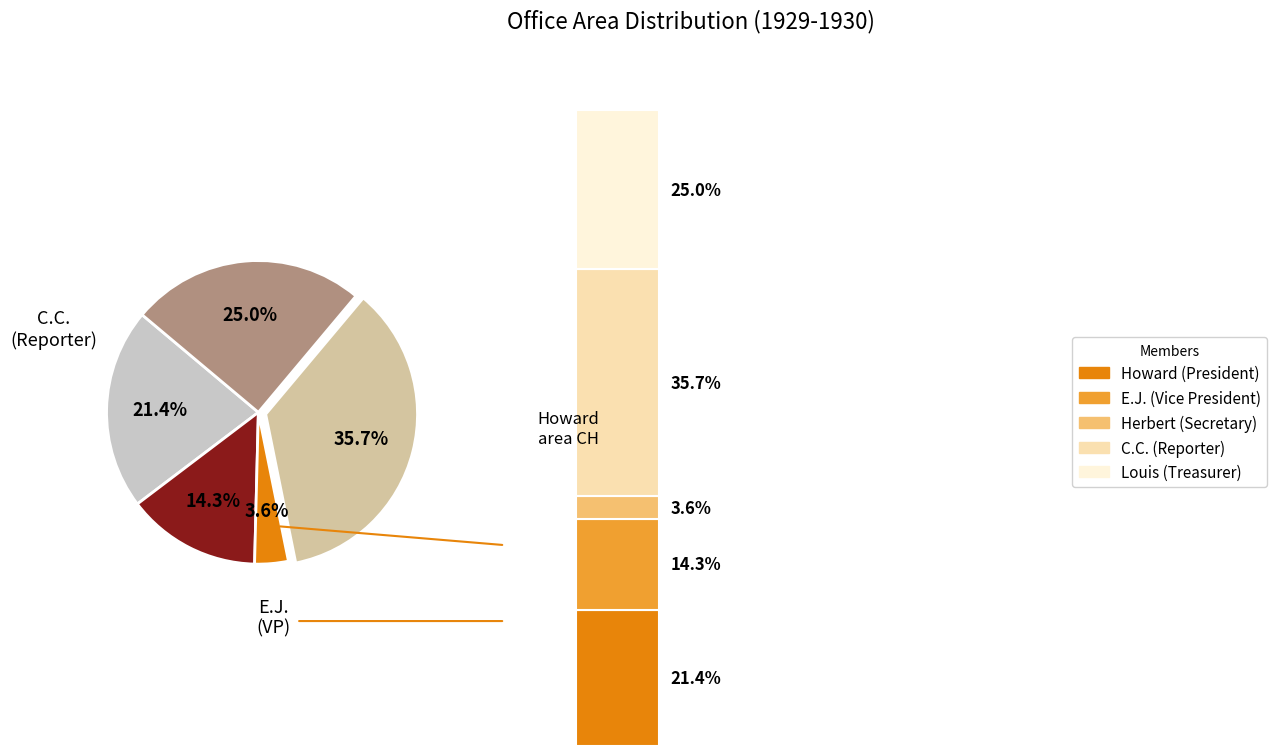

How many slices are in this pie chart?

5